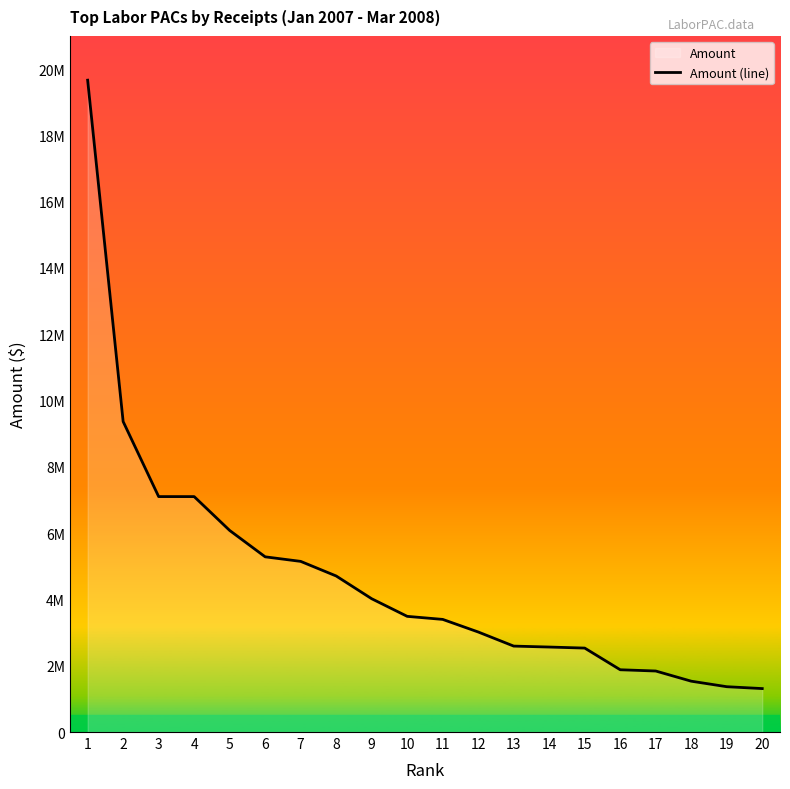

What is the value of the 3rd point from the left?

7102889.3